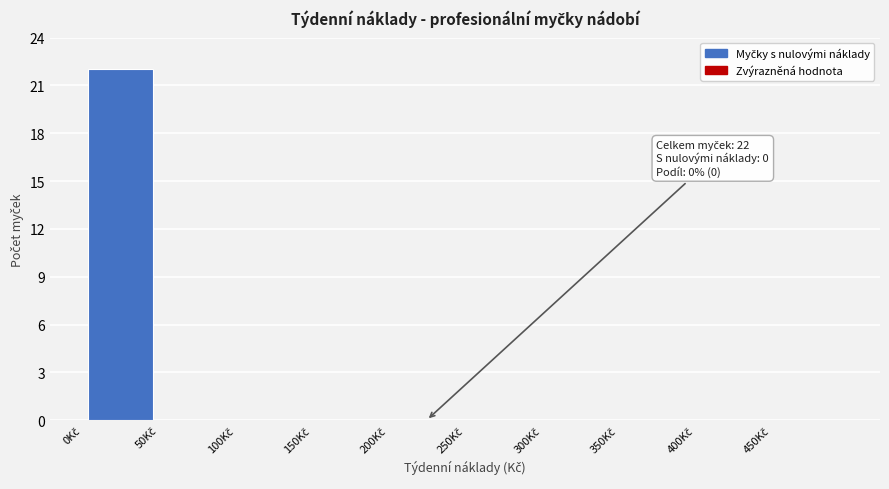

Which range on the x-axis has the tallest bar?

0 to 50